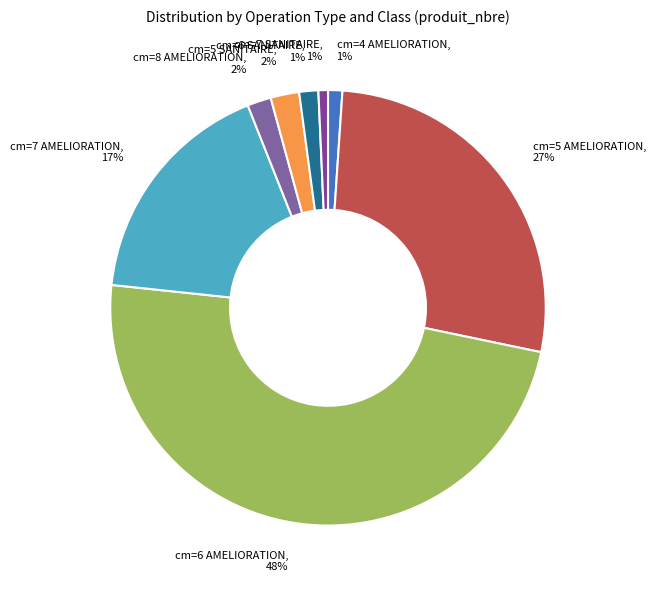

Count the number of slices in the pie.

8